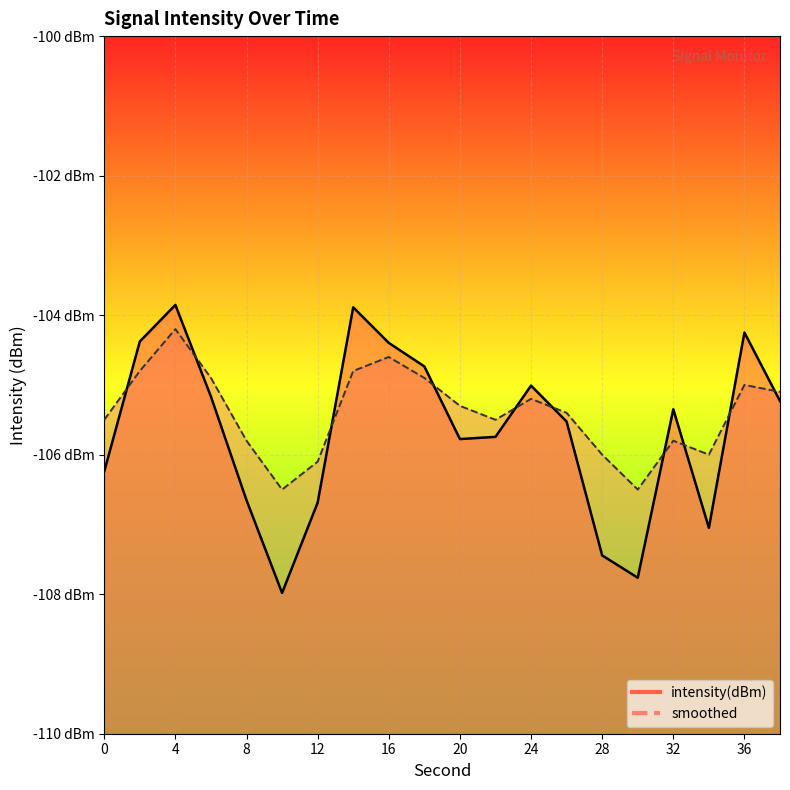

Reading left to right, extract all data points from this chart.

intensity(dBm): 0=-106.2	2=-104.4	4=-103.9	6=-105.2	8=-106.7	10=-108.0	12=-106.7	14=-103.9	16=-104.4	18=-104.7	20=-105.8	22=-105.7	24=-105.0	26=-105.5	28=-107.4	30=-107.8	32=-105.3	34=-107.0	36=-104.2	38=-105.2
smoothed: 0=-105.5	2=-104.8	4=-104.2	6=-104.9	8=-105.8	10=-106.5	12=-106.1	14=-104.8	16=-104.6	18=-104.9	20=-105.3	22=-105.5	24=-105.2	26=-105.4	28=-106.0	30=-106.5	32=-105.8	34=-106.0	36=-105.0	38=-105.1